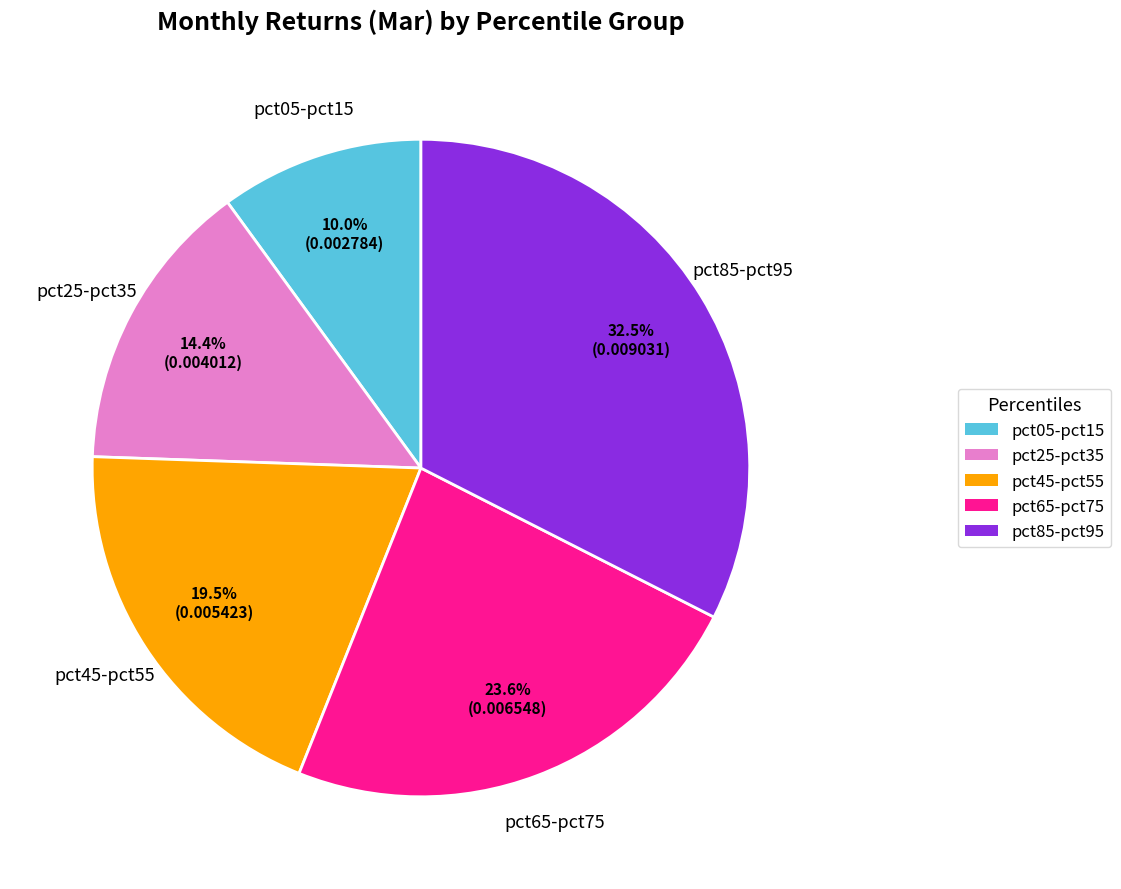

Does any single category account for the majority?

No